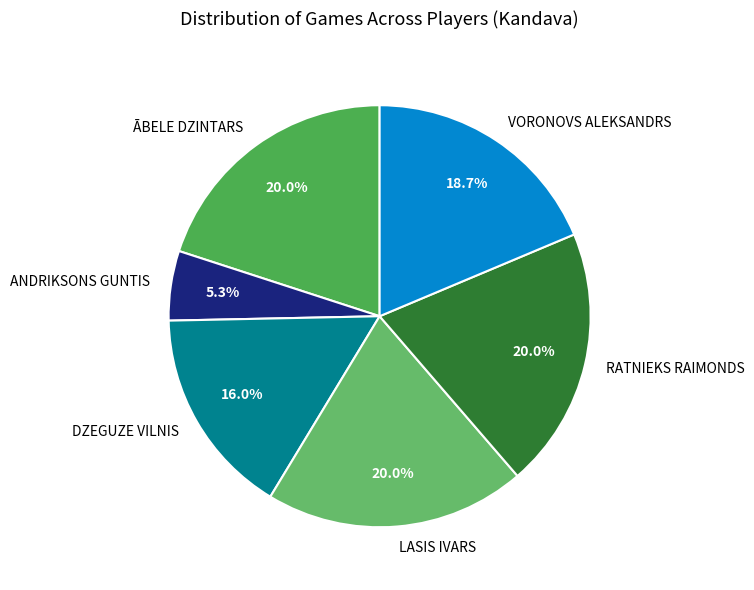

What is the total percentage of DZEGUZE VILNIS and LASIS IVARS?

36.0%